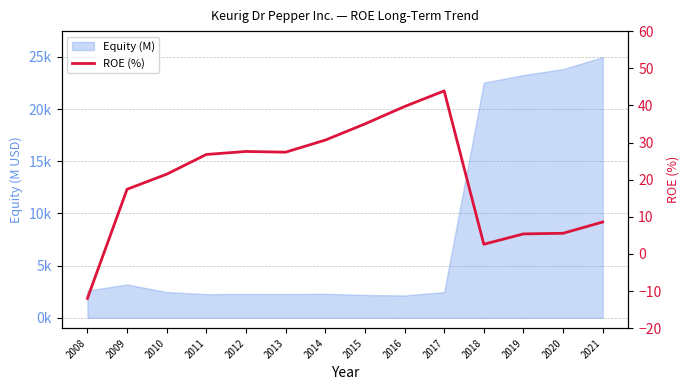

Reading left to right, extract all data points from this chart.

2008=-12.0	2009=17.4	2010=21.5	2011=26.8	2012=27.6	2013=27.4	2014=30.6	2015=35.0	2016=39.7	2017=43.9	2018=2.6	2019=5.4	2020=5.6	2021=8.6